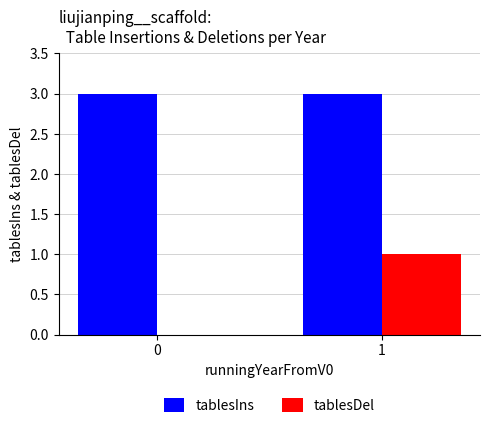

What is the maximum value shown in the chart?

3